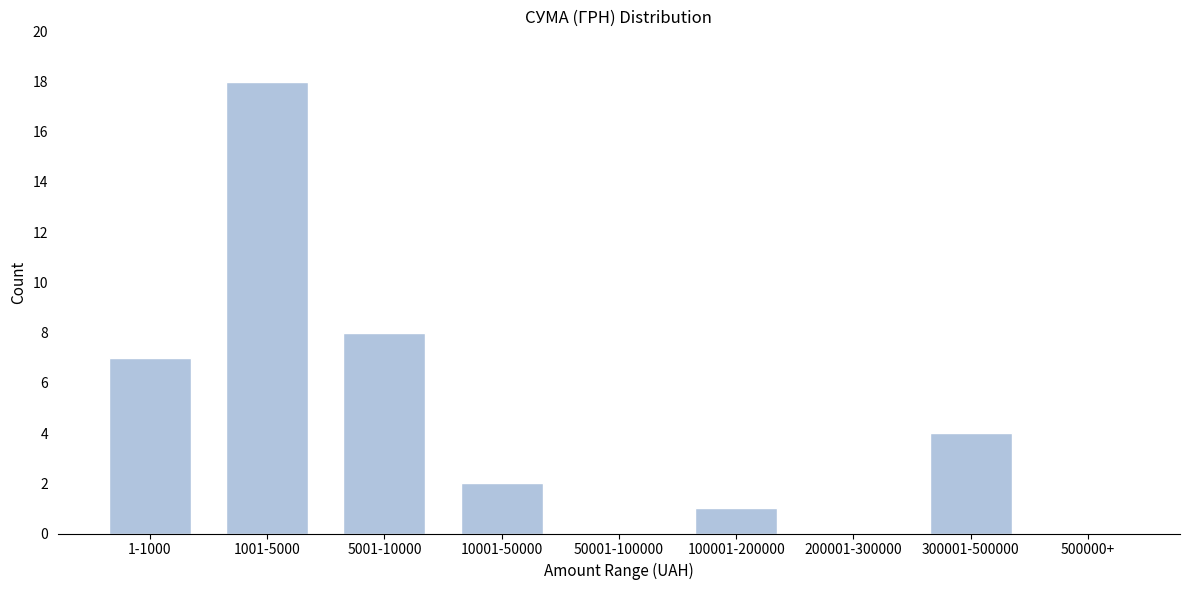

Reading left to right, what are all the values shown in this chart?

1-1000=7	1001-5000=18	5001-10000=8	10001-50000=2	50001-100000=0	100001-200000=1	200001-300000=0	300001-500000=4	500000+=0